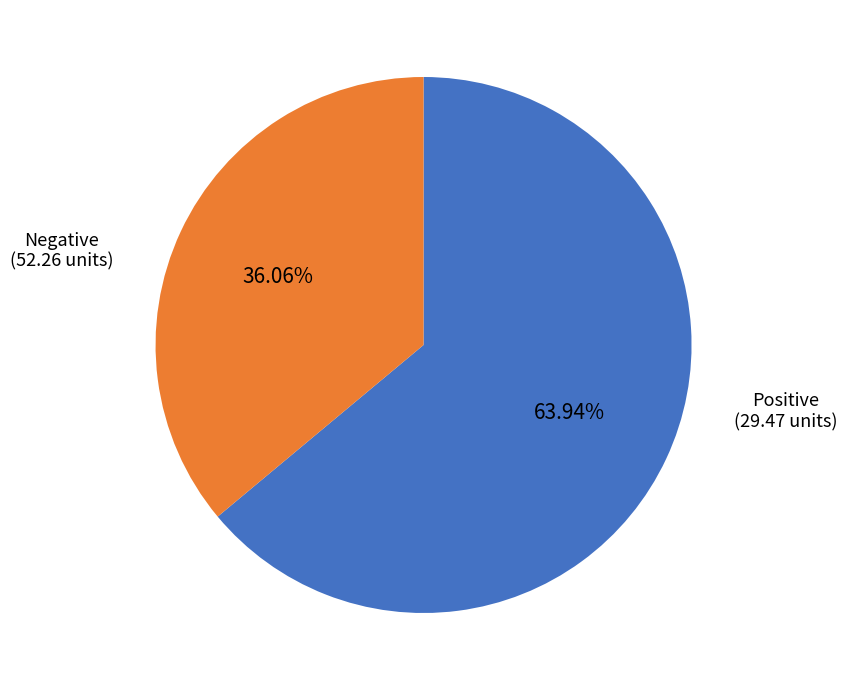

Is there a majority slice in this chart?

Yes